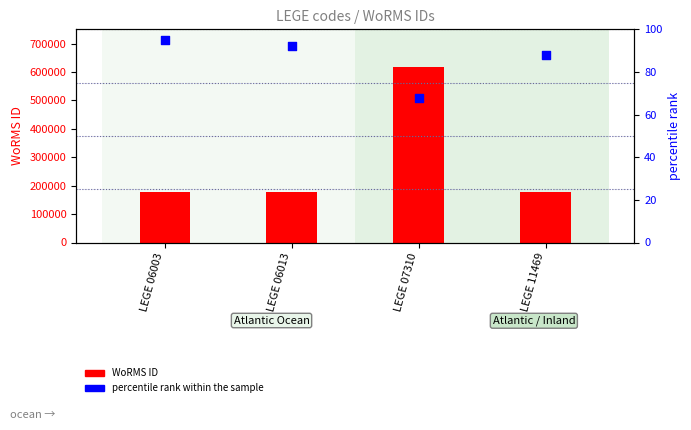

Which series has the largest Y range (max minus min)?

WoRMS ID